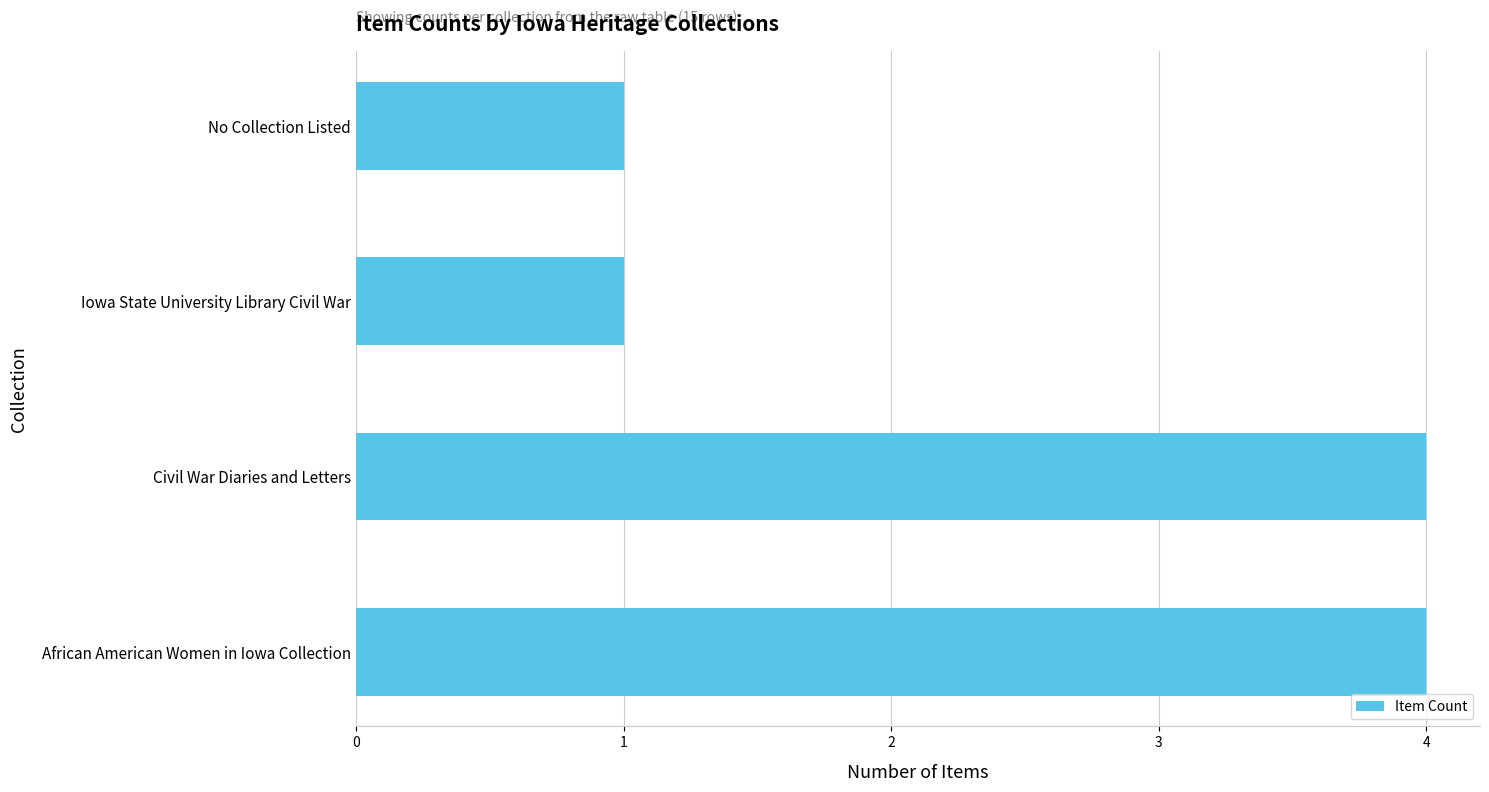

How many values are below 4?

2